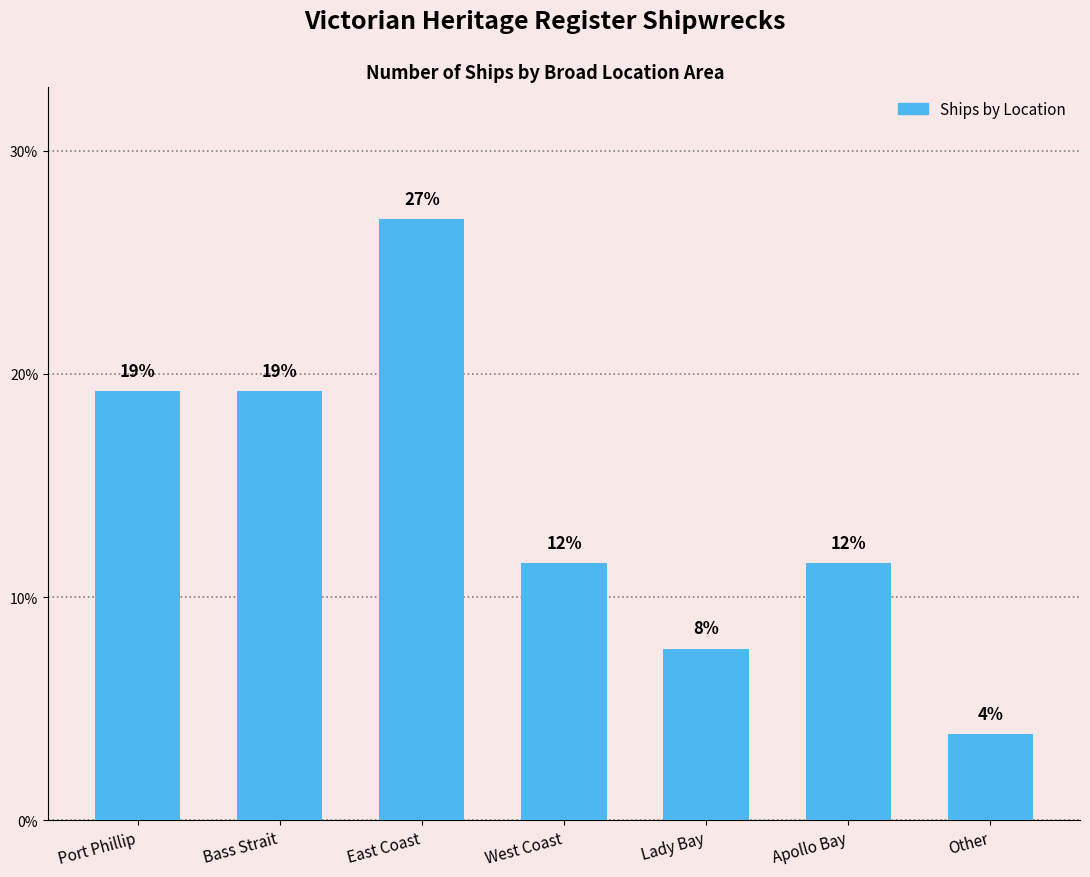

The chart shows a value of 6.7 at East Coast. True or false?

False